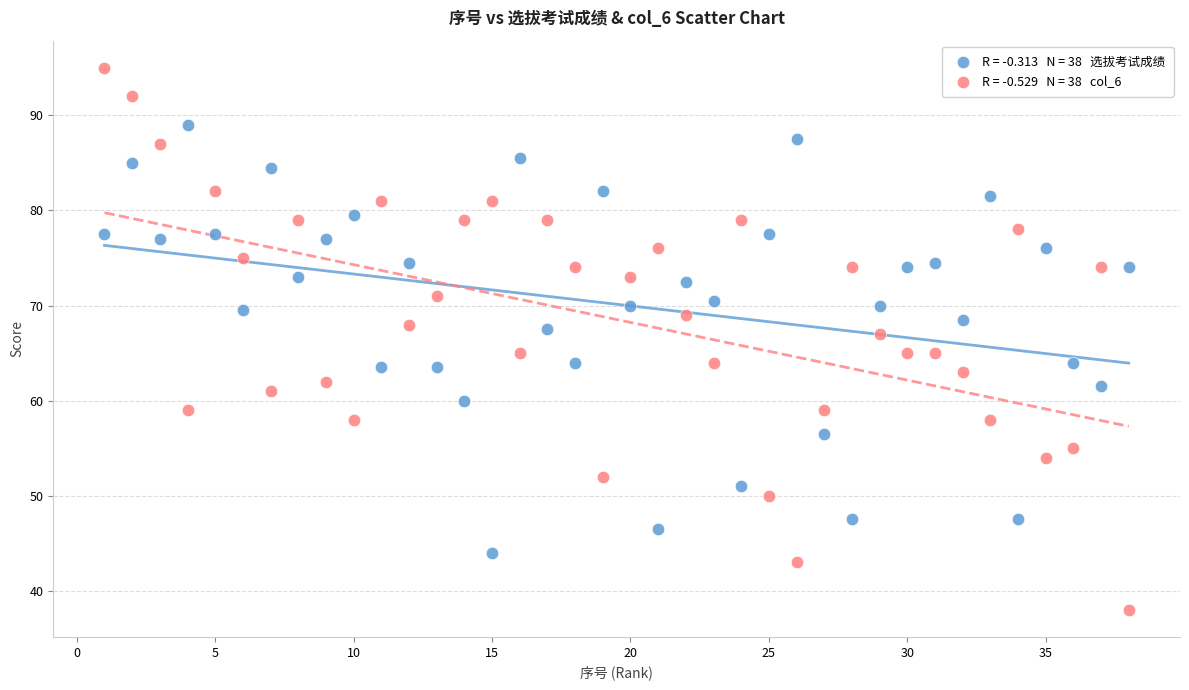

Across all data points, what is the range of Y values (max minus min)?

57.0